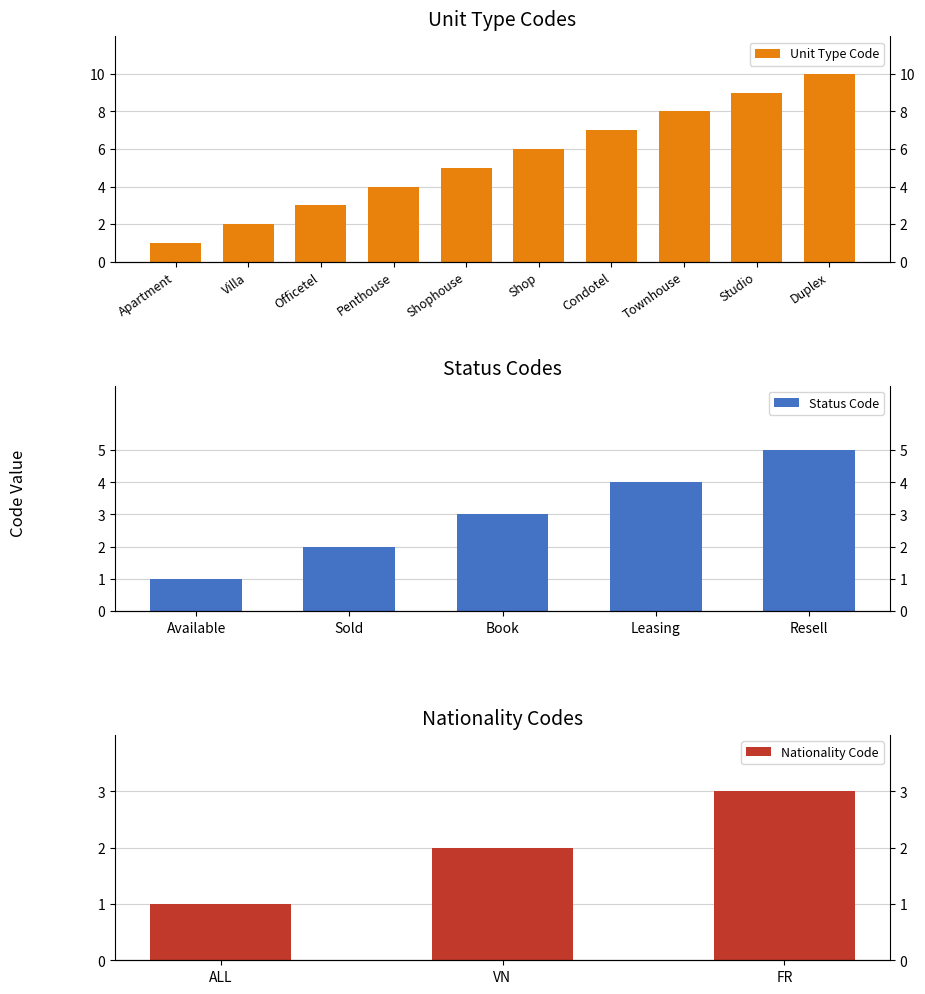

Rank the categories by value from lowest to highest.

Apartment, Villa, Officetel, Penthouse, Shophouse, Shop, Condotel, Townhouse, Studio, Duplex